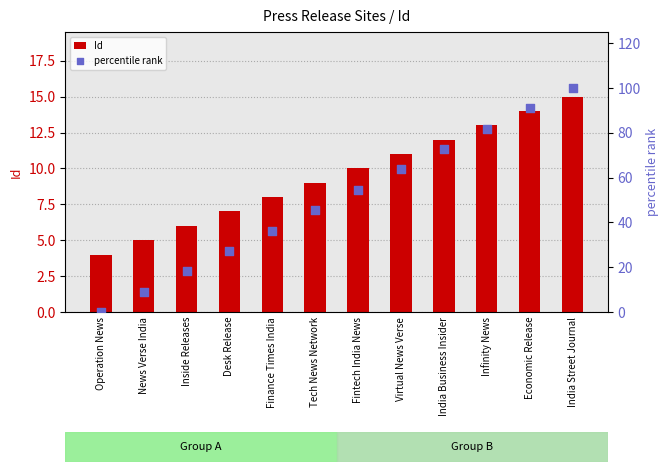

Which series has the largest total across all categories?

percentile rank